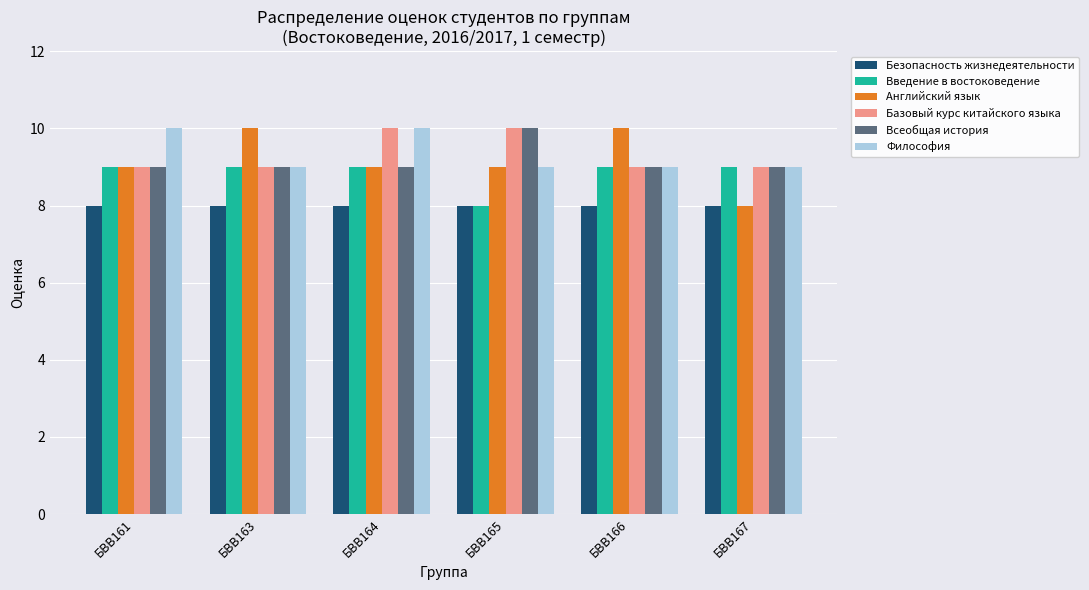

True or false: Всеобщая история has a value of 14 at БВВ165.

False